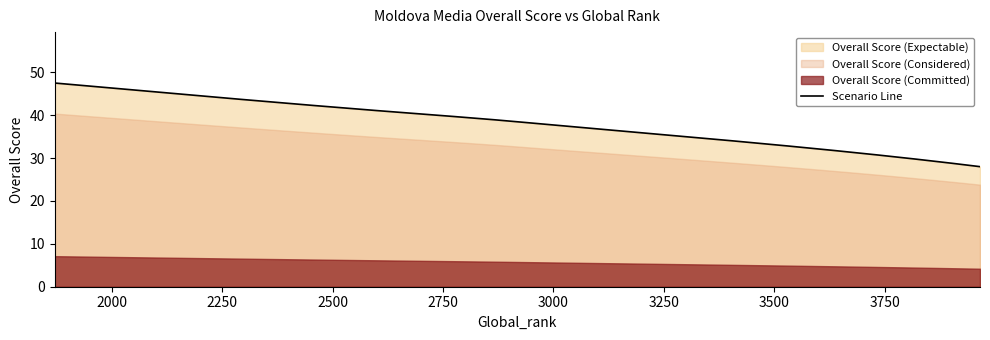

What is the maximum value for Scenario Line?

47.5